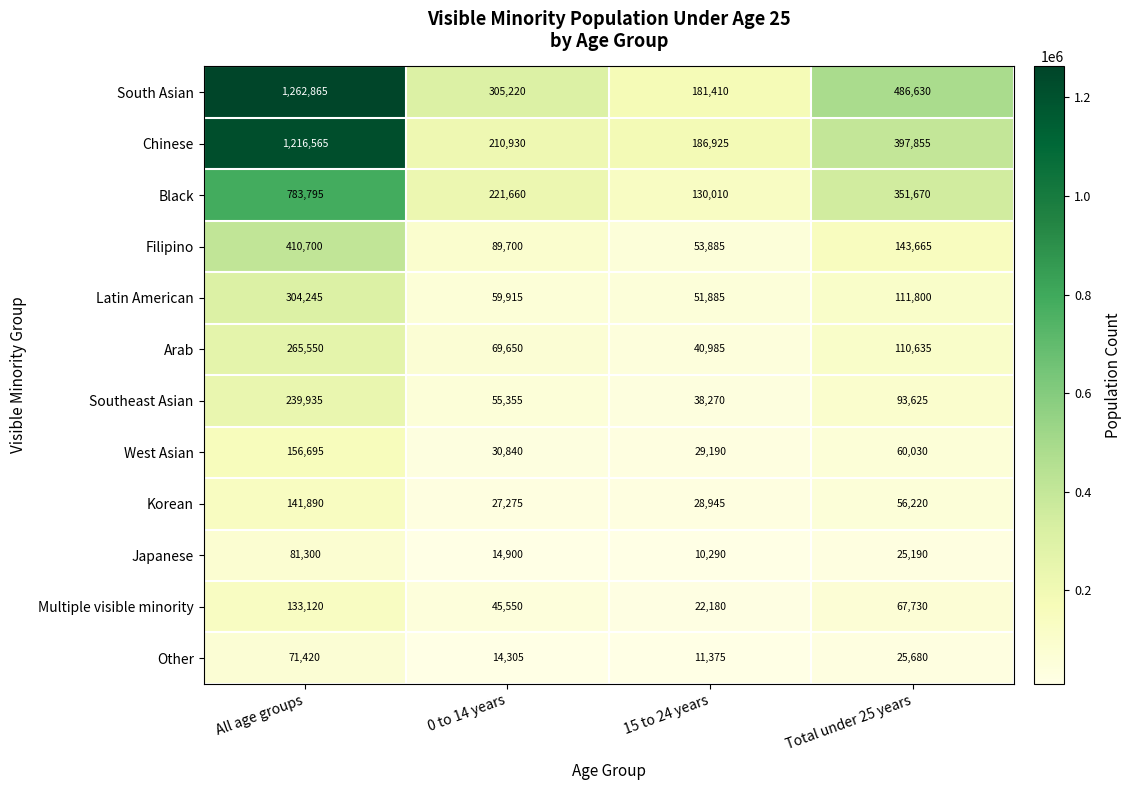

Between All age groups and 15 to 24 years, which series saw the biggest shift?

South Asian